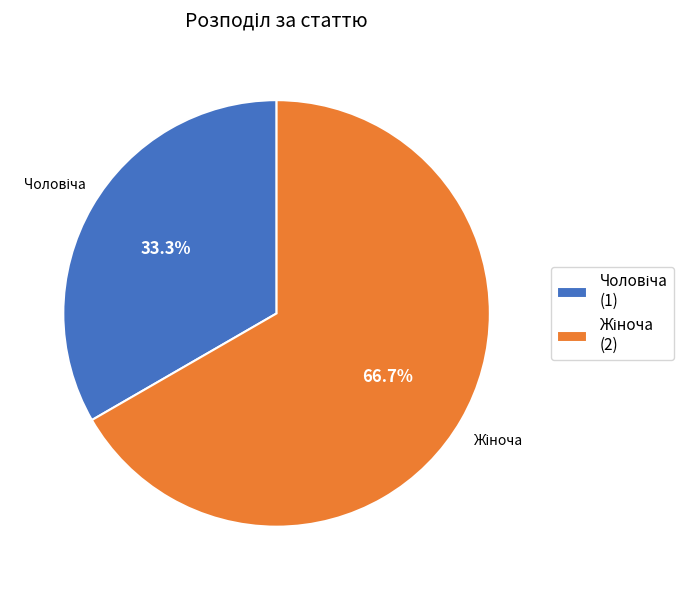

Is there any slice that represents more than half of the pie?

Yes